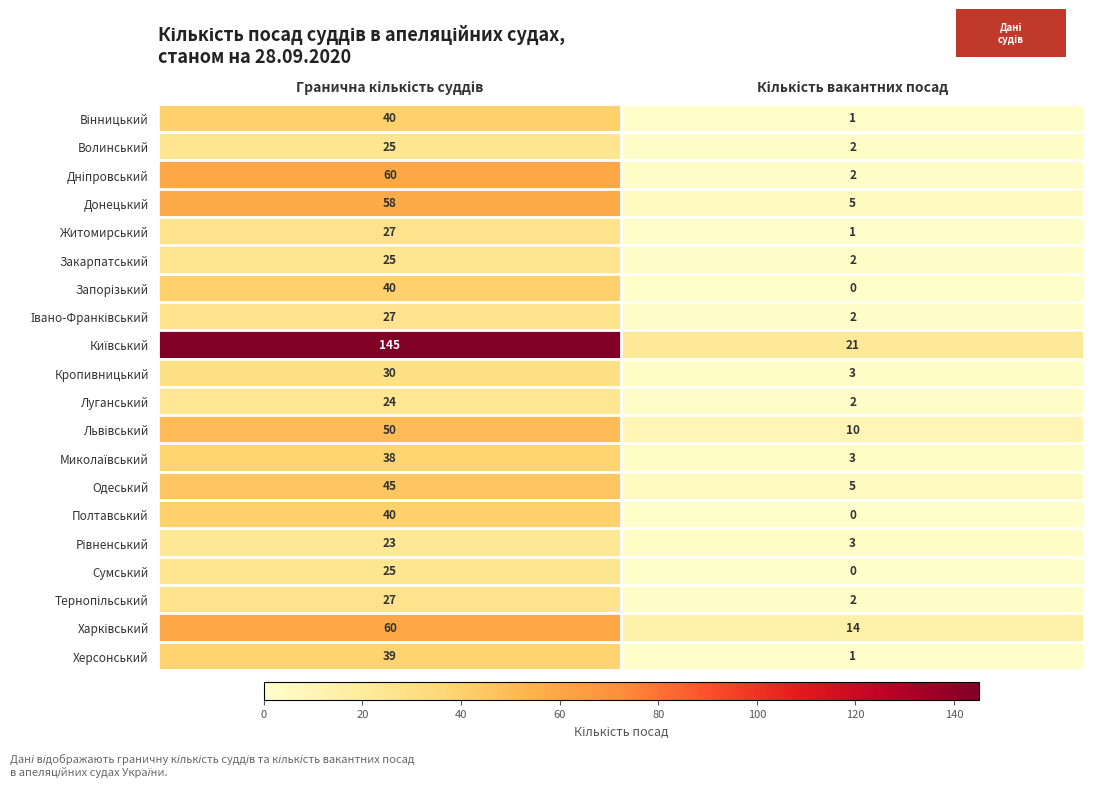

What is the greatest value displayed?

145